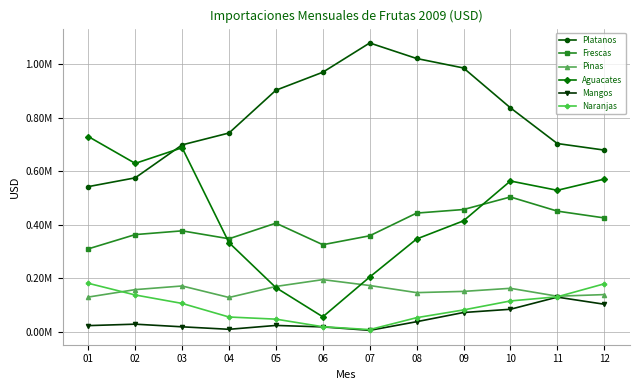

What is the sum of all Mangos values?

557436.6